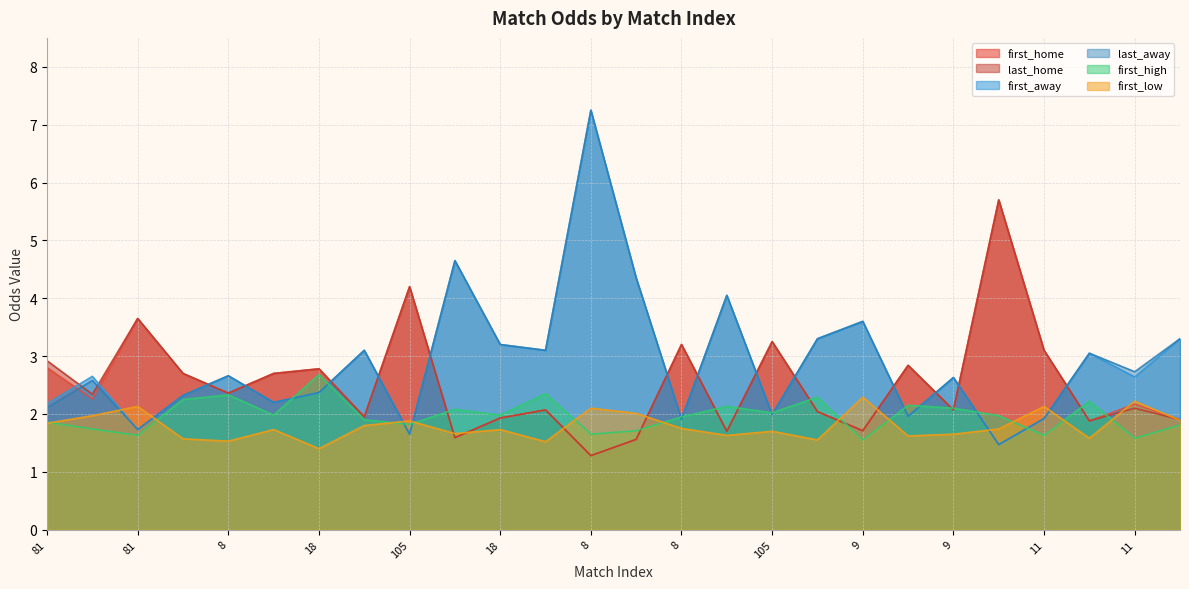

What is the difference between the last_home values at 69 and 8?

0.8